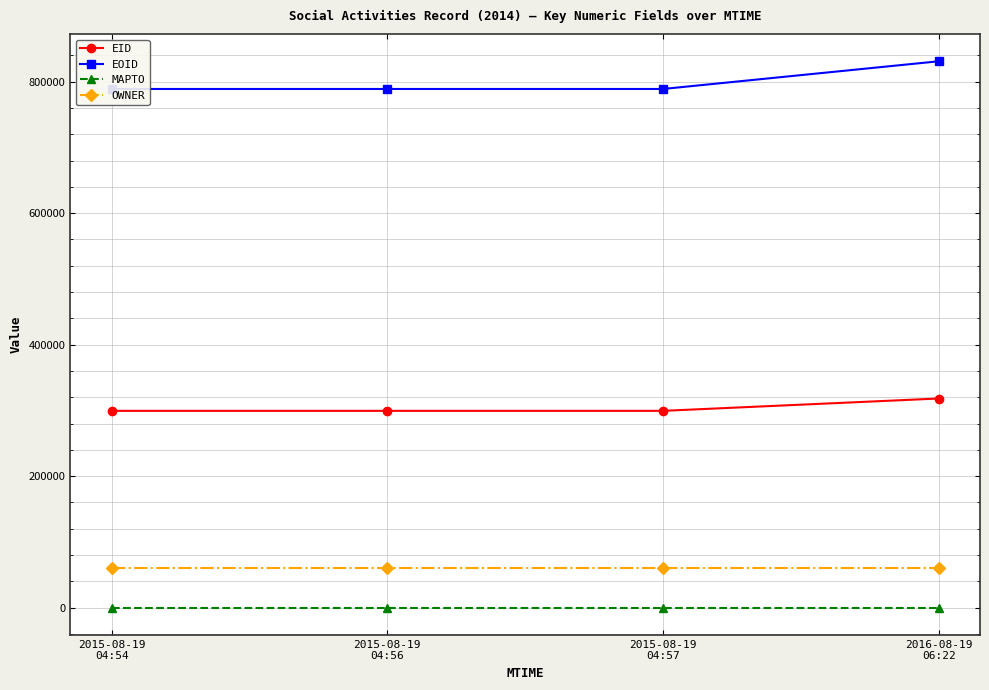

Which category has the lowest value across all series?

2015-08-19
04:54